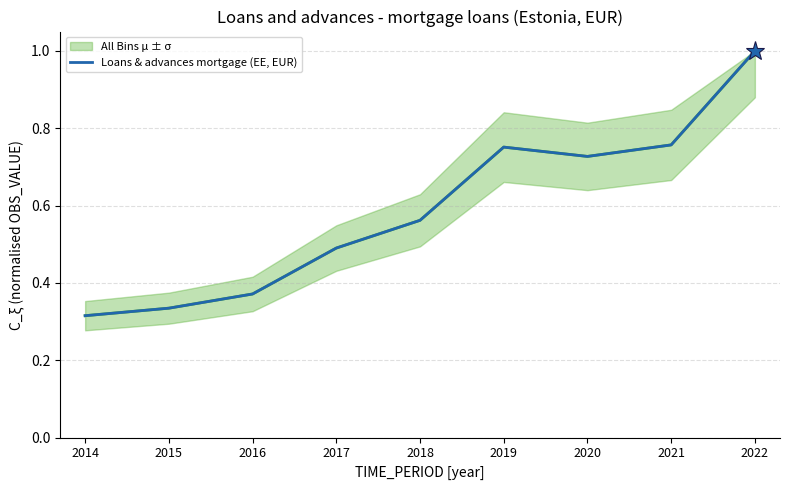

True or false: there are more than 0 points higher than both neighbors.

True